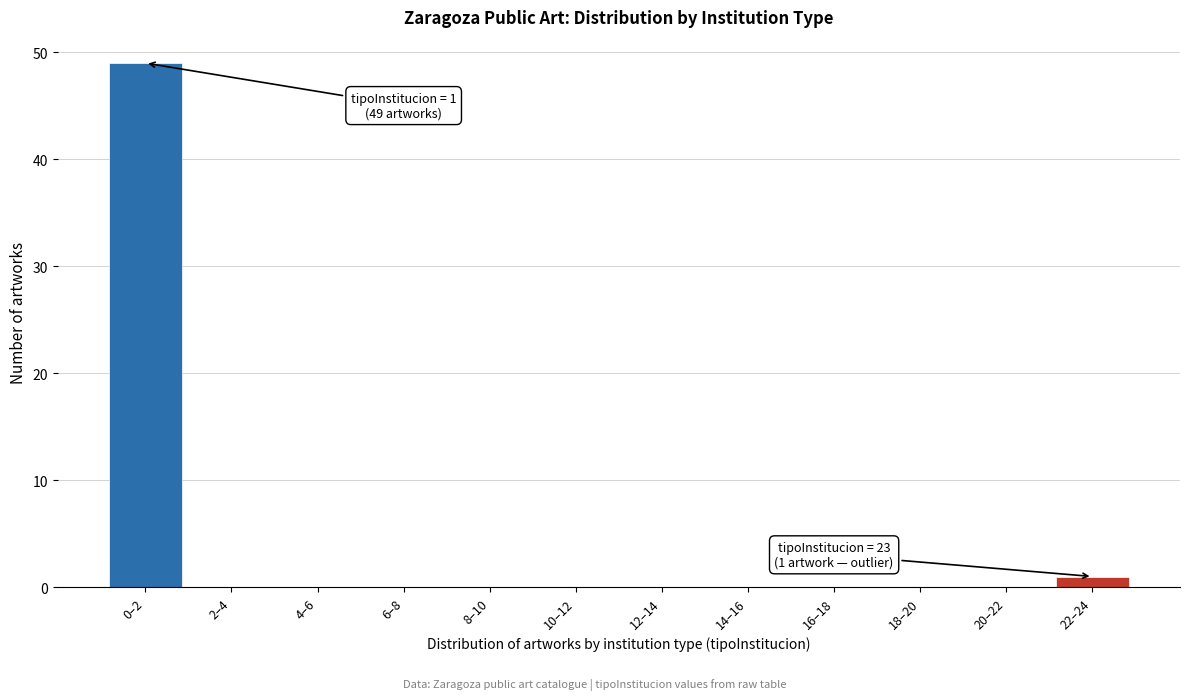

Reading left to right, extract all data points from this chart.

0–2=49	2–4=0	4–6=0	6–8=0	8–10=0	10–12=0	12–14=0	14–16=0	16–18=0	18–20=0	20–22=0	22–24=1